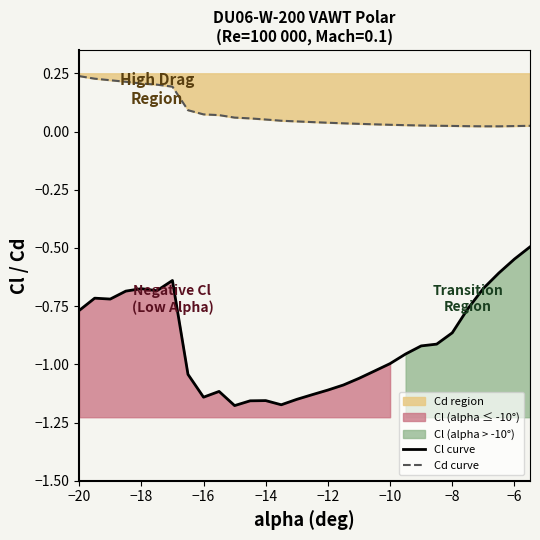

What is the difference between the second highest and second lowest values in the Cd curve series?

0.2